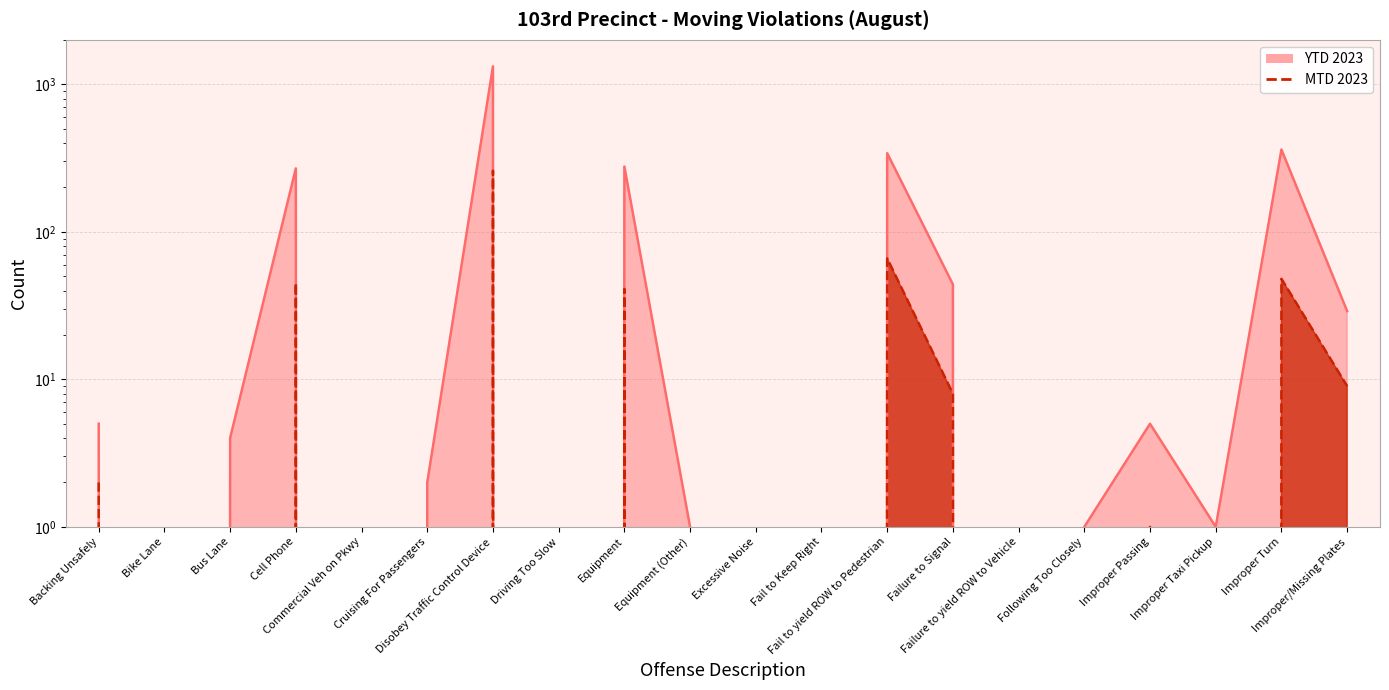

What is the label of the 15th point from the right?

Cruising For Passengers